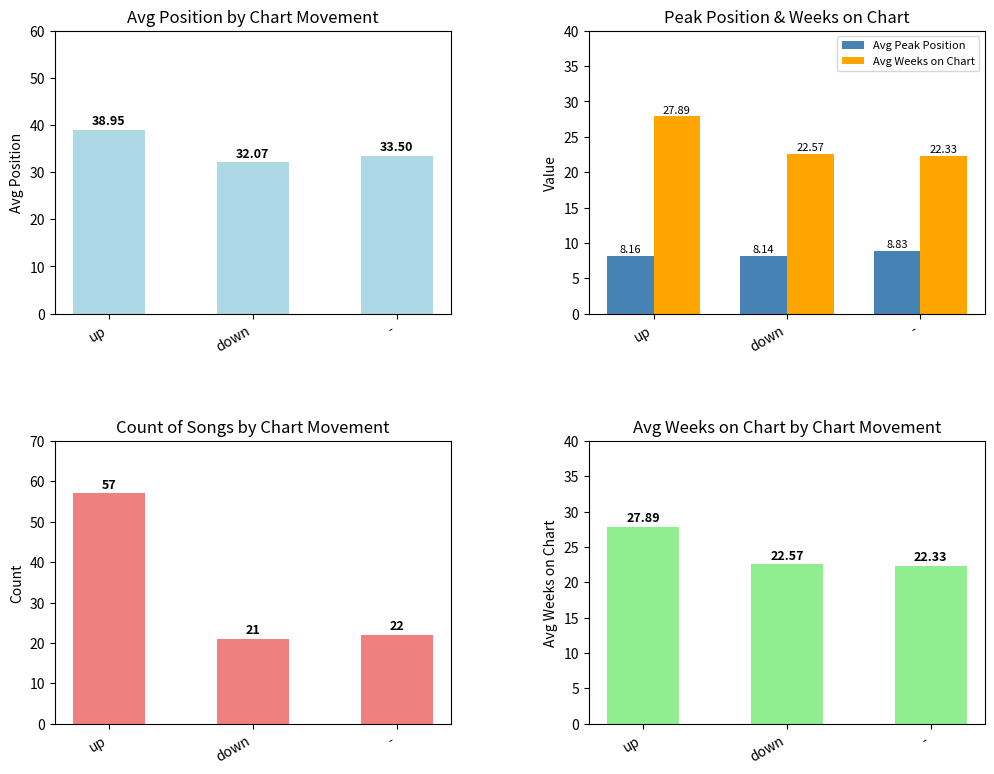

Which has a higher value, up or -?

up